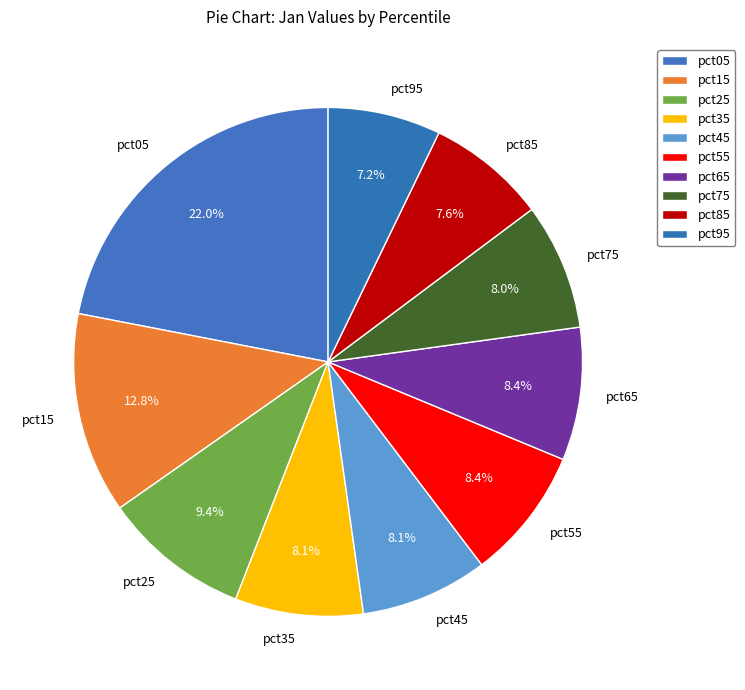

To the nearest percent, what is the combined percentage of pct25 and pct75?

17%